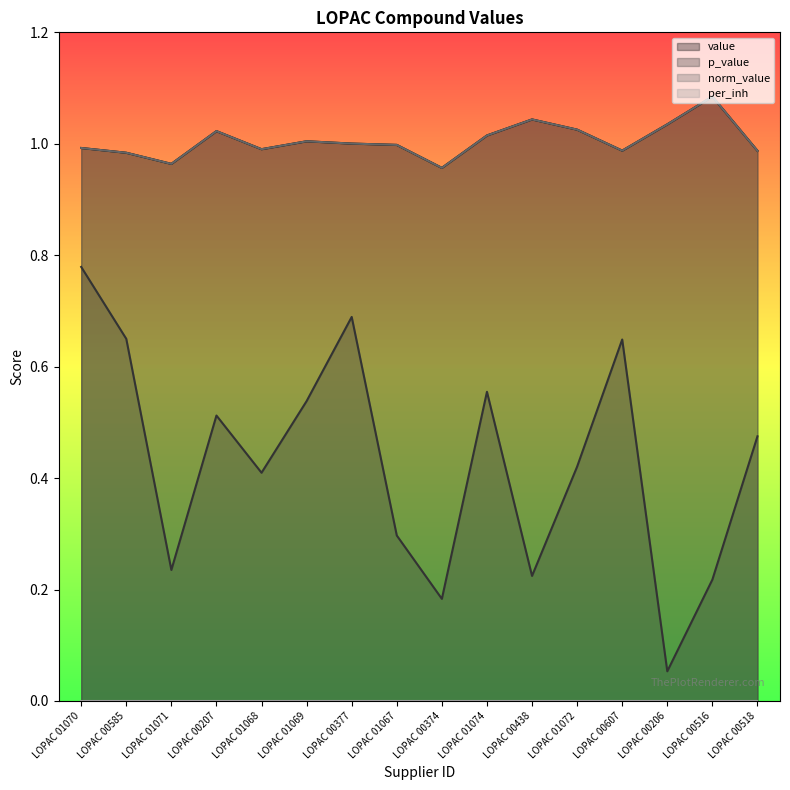

The value of norm_value at LOPAC 00207 is 1.0. True or false?

True